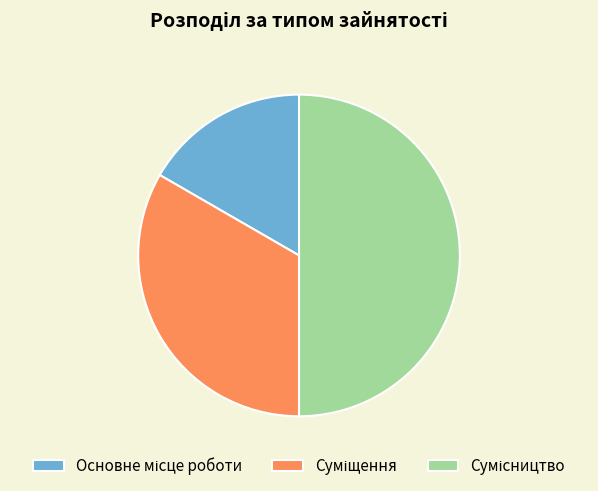

What is the largest slice in the pie chart?

Сумісництво